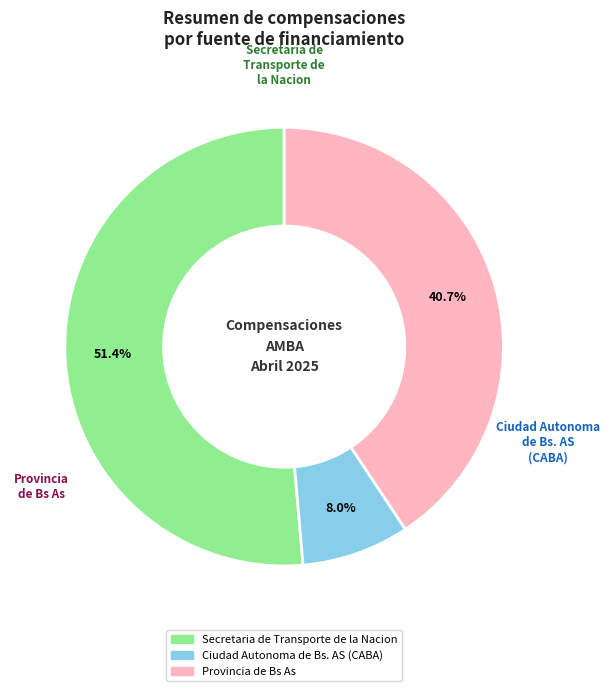

What percentage is the Secretaria de Transporte de la Nacion slice, to the nearest percent?

51%